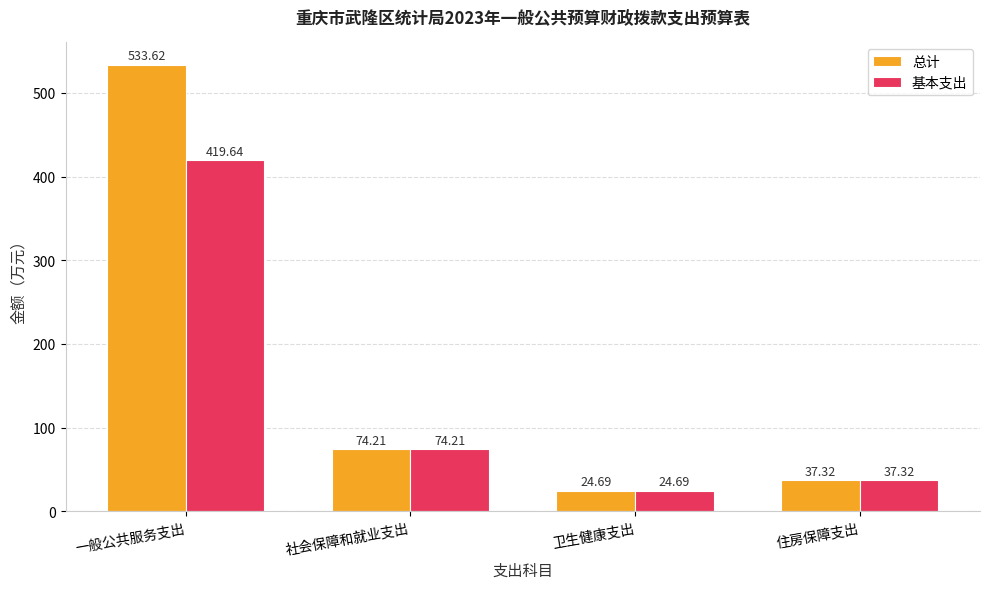

What is the sum of the 总计 values at 社会保障和就业支出 and 住房保障支出?

111.5